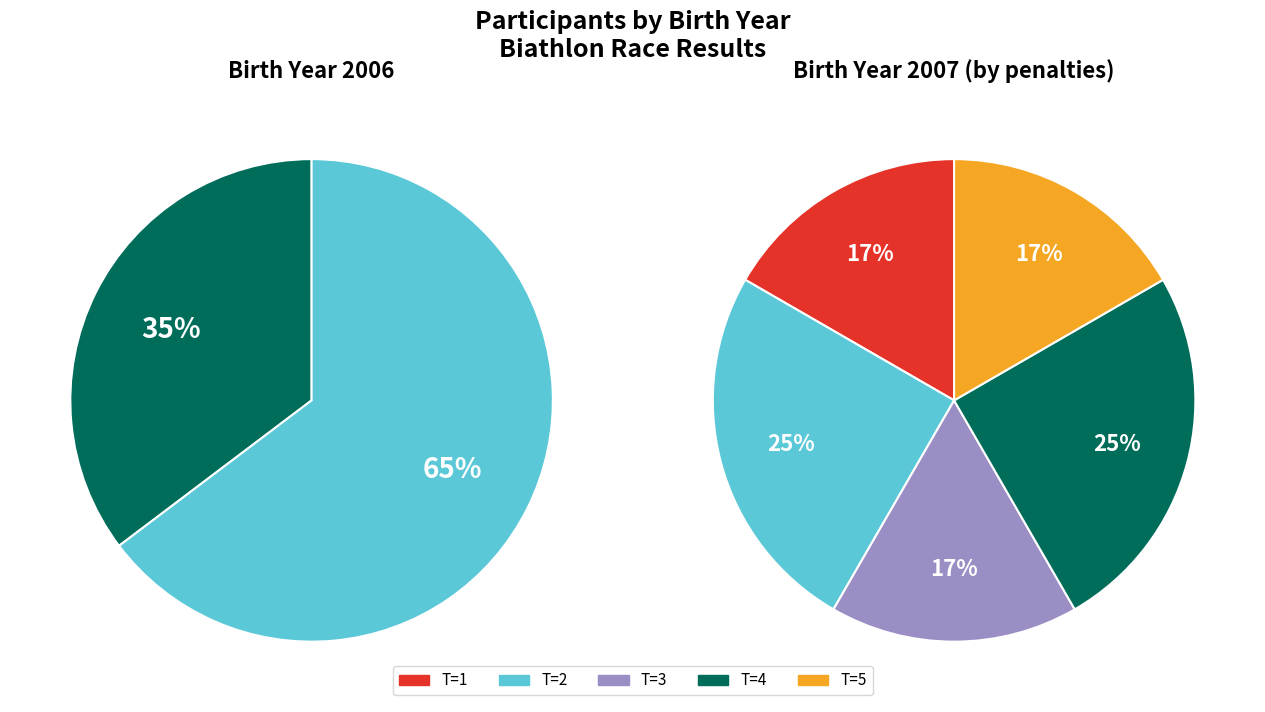

Approximately how many times larger is the value at 2006 compared to 2007?

0.9